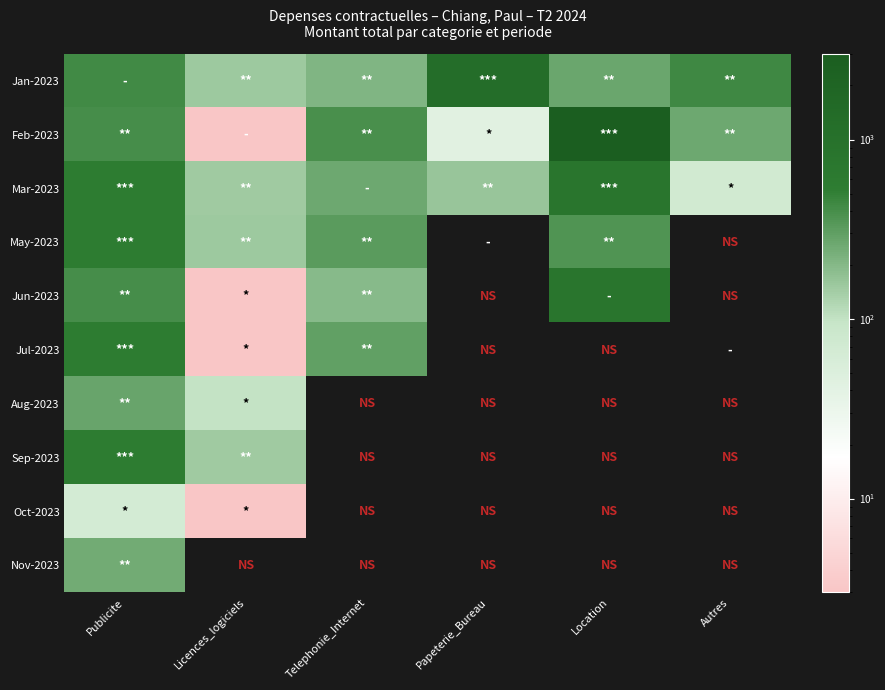

Reading left to right, transcribe all the data shown in this chart.

Jan-2023: Publicite=420.0	Licences_logiciels=151.5	Telephonie_Internet=210.8	Papeterie_Bureau=1251.6	Location=266.7	Autres=437.5
Feb-2023: Publicite=399.0	Licences_logiciels=0.9	Telephonie_Internet=387.9	Papeterie_Bureau=42.6	Location=3000.0	Autres=260.3
Mar-2023: Publicite=550.0	Licences_logiciels=148.9	Telephonie_Internet=261.0	Papeterie_Bureau=160.9	Location=800.0	Autres=71.2
May-2023: Publicite=550.0	Licences_logiciels=151.5	Telephonie_Internet=326.5	Papeterie_Bureau=0.0	Location=360.0	Autres=0.0
Jun-2023: Publicite=400.0	Licences_logiciels=1.0	Telephonie_Internet=195.3	Papeterie_Bureau=0.0	Location=800.0	Autres=0.0
Jul-2023: Publicite=550.0	Licences_logiciels=0.6	Telephonie_Internet=299.9	Papeterie_Bureau=0.0	Location=0.0	Autres=0.0
Aug-2023: Publicite=277.6	Licences_logiciels=98.4	Telephonie_Internet=0.0	Papeterie_Bureau=0.0	Location=0.0	Autres=0.0
Sep-2023: Publicite=550.0	Licences_logiciels=147.7	Telephonie_Internet=0.0	Papeterie_Bureau=0.0	Location=0.0	Autres=0.0
Oct-2023: Publicite=66.1	Licences_logiciels=0.9	Telephonie_Internet=0.0	Papeterie_Bureau=0.0	Location=0.0	Autres=0.0
Nov-2023: Publicite=250.0	Licences_logiciels=0.0	Telephonie_Internet=0.0	Papeterie_Bureau=0.0	Location=0.0	Autres=0.0